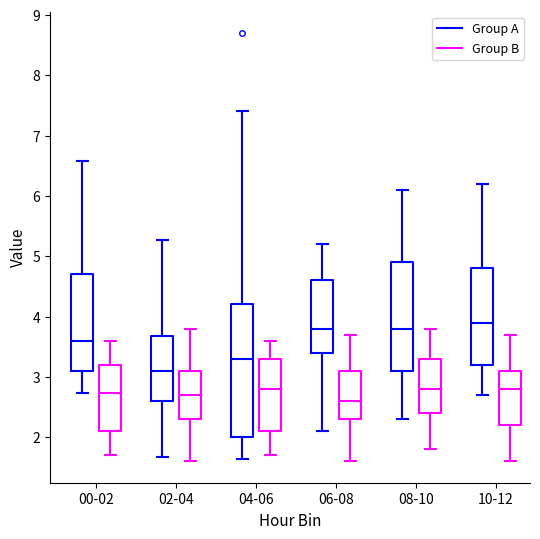

Reading left to right, transcribe this box plot: for each box, give where its median line is, the range the box spans, and where its two whiskers end, as read against the y-axis. The values are not printed on the chart, so give them approximately, as read against the axis.

00-02 (Group A): median 3.6, box 3.1 to 4.7, whiskers 2.7 to 6.6
00-02 (Group B): median 2.7, box 2.1 to 3.2, whiskers 1.7 to 3.6
02-04 (Group A): median 3.1, box 2.6 to 3.7, whiskers 1.7 to 5.3
02-04 (Group B): median 2.7, box 2.3 to 3.1, whiskers 1.6 to 3.8
04-06 (Group A): median 3.3, box 2.0 to 4.2, whiskers 1.6 to 7.4
04-06 (Group B): median 2.8, box 2.1 to 3.3, whiskers 1.7 to 3.6
06-08 (Group A): median 3.8, box 3.4 to 4.6, whiskers 2.1 to 5.2
06-08 (Group B): median 2.6, box 2.3 to 3.1, whiskers 1.6 to 3.7
08-10 (Group A): median 3.8, box 3.1 to 4.9, whiskers 2.3 to 6.1
08-10 (Group B): median 2.8, box 2.4 to 3.3, whiskers 1.8 to 3.8
10-12 (Group A): median 3.9, box 3.2 to 4.8, whiskers 2.7 to 6.2
10-12 (Group B): median 2.8, box 2.2 to 3.1, whiskers 1.6 to 3.7